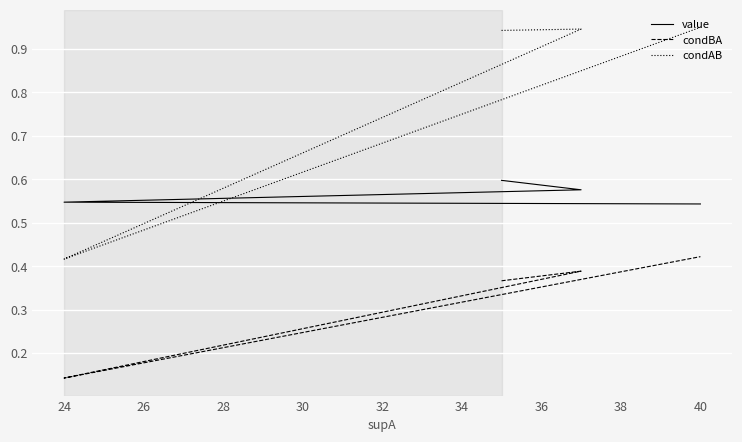

At 40, list the series in order from smallest to largest.

condBA, value, condAB